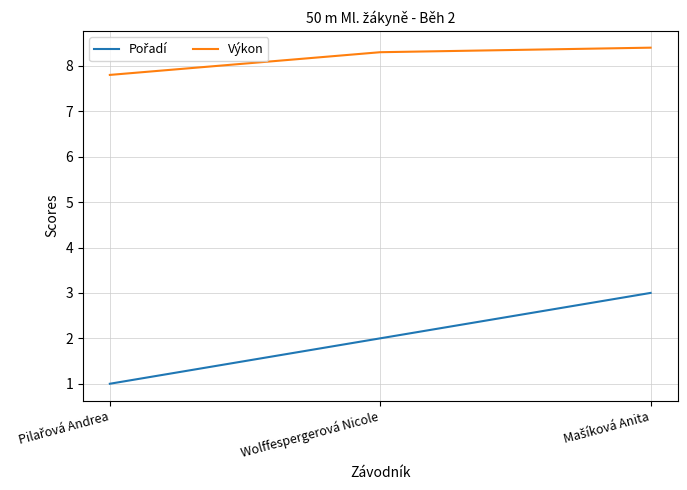

What is the spread (max minus min) of values at Wolffespergerová Nicole?

6.3